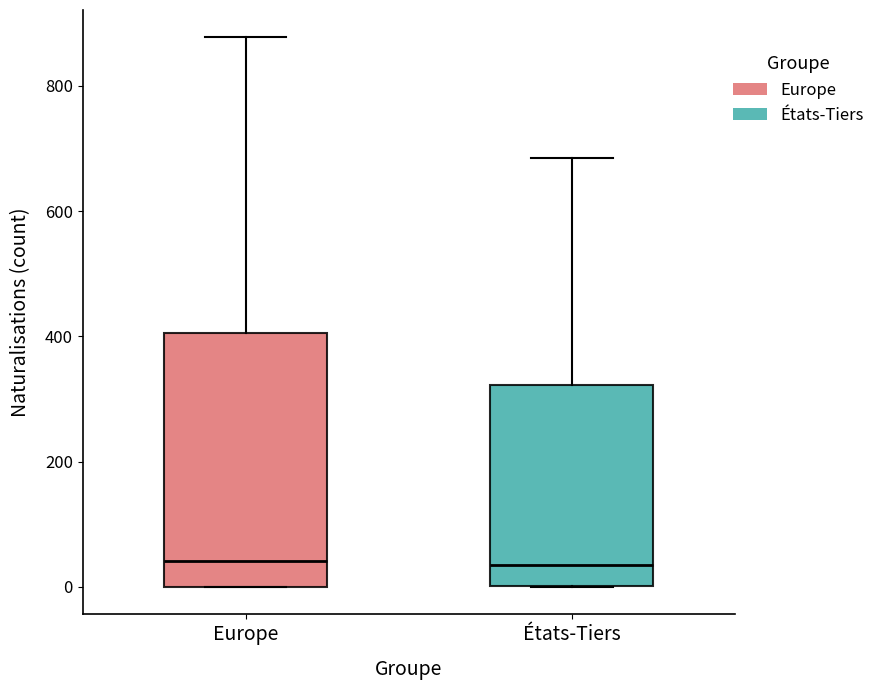

Reading left to right, read every box against the y-axis: the position of its median line, the range the box covers, and the ends of its whiskers. The values are not printed on the chart, so give them approximately, as read against the axis.

Europe: median 40, box 0 to 400, whiskers 0 to 880
États-Tiers: median 40, box 0 to 320, whiskers 0 to 680